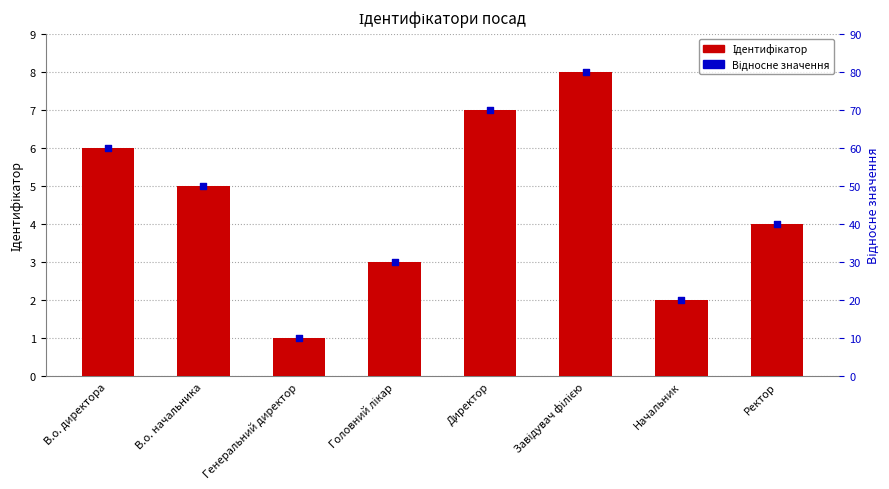

What are all the series names shown in the legend?

Ідентифікатор, Відносне значення